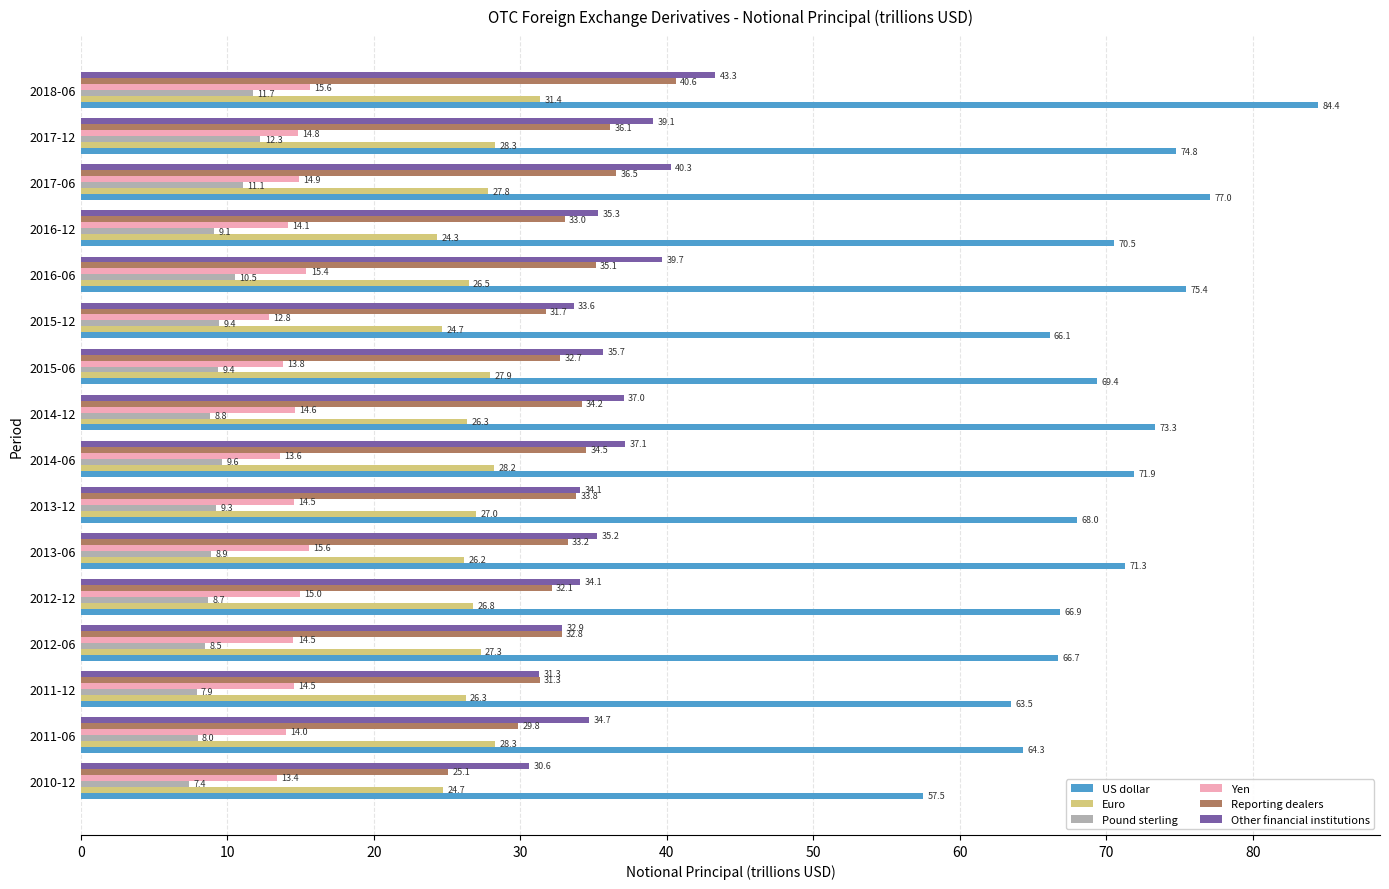

At 2015-12, list the series in order from smallest to largest.

Pound sterling, Yen, Euro, Reporting dealers, Other financial institutions, US dollar